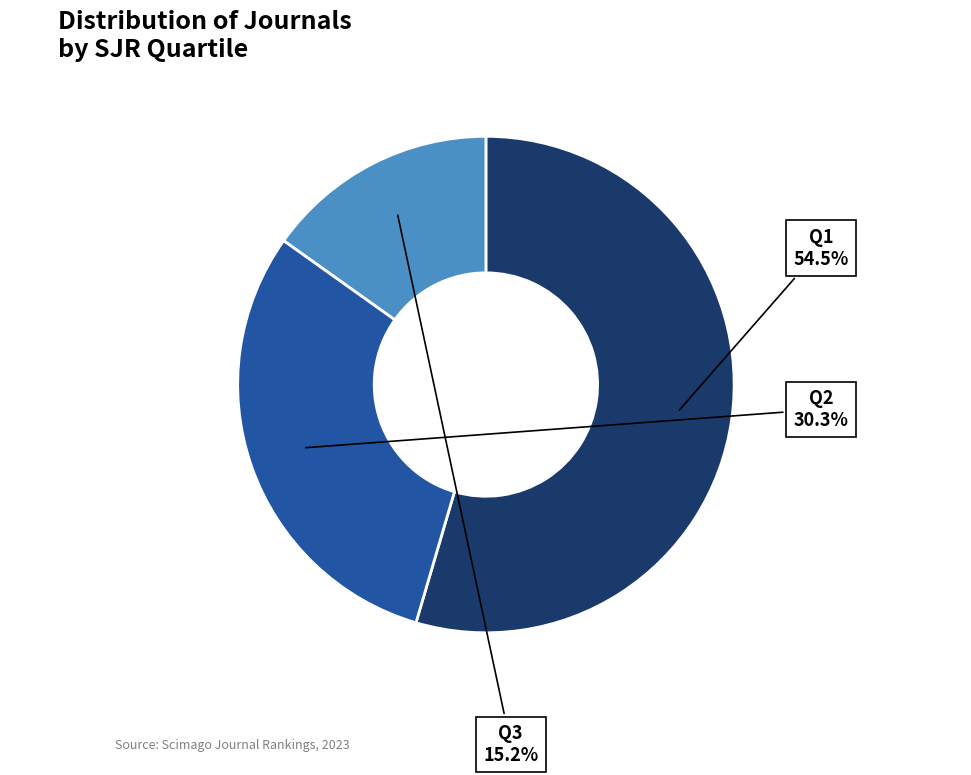

Is there a majority slice in this chart?

Yes